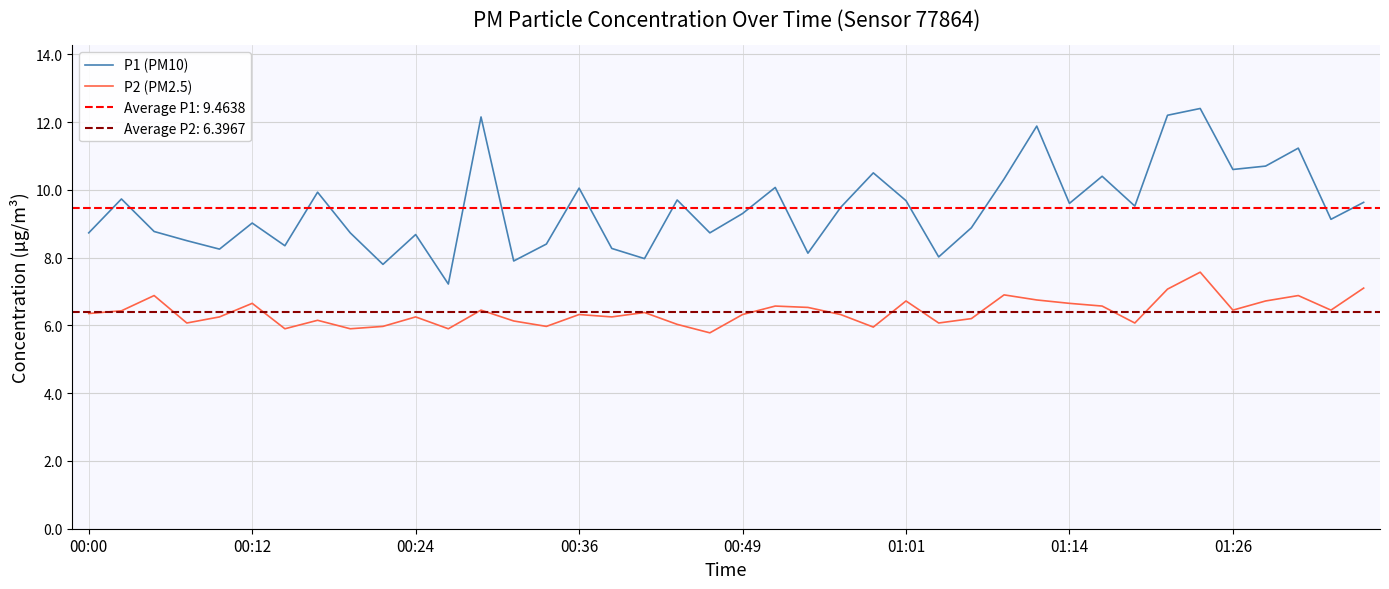

At which label does P2 (PM2.5) first exceed 6?

00:00